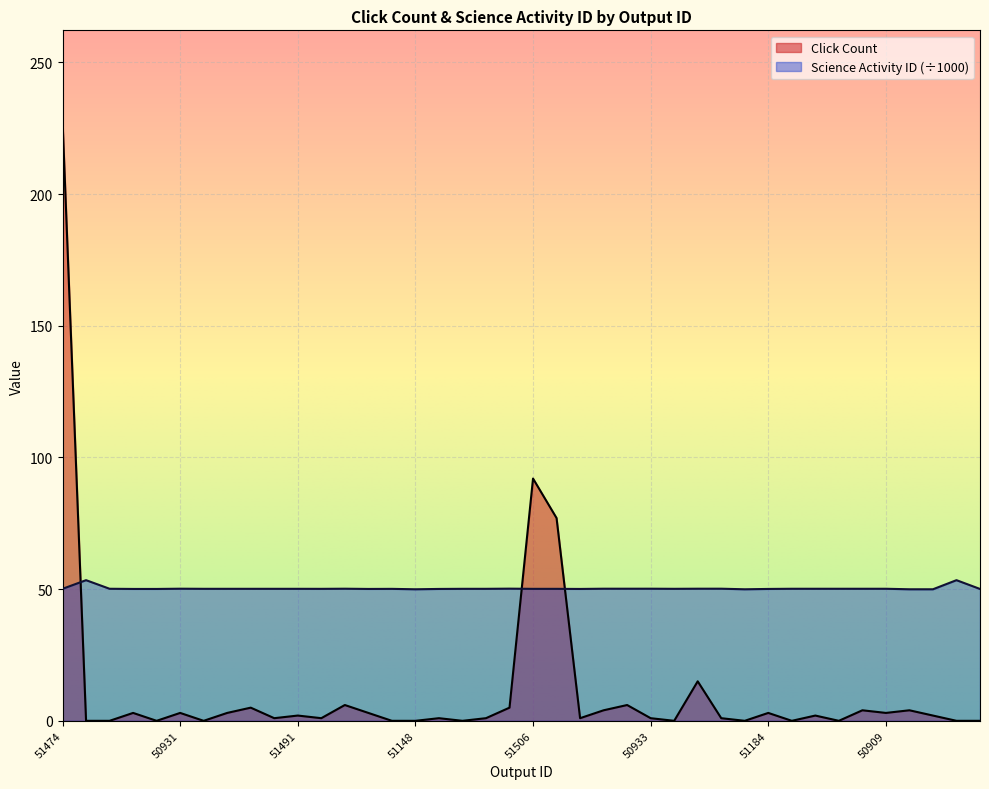

Which series has the largest range (max minus min)?

Click Count